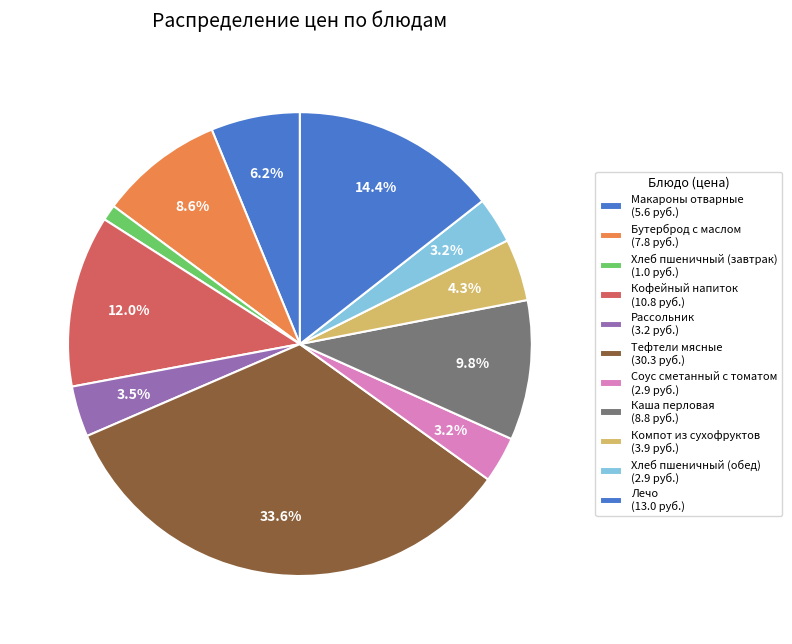

What percentage is the Компот из сухофруктов slice, to the nearest percent?

4%